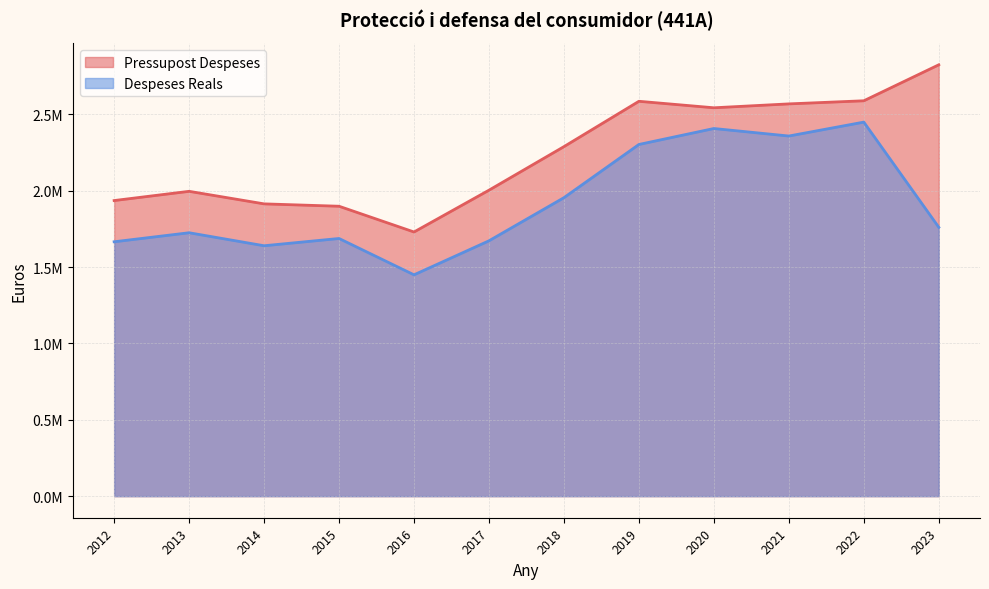

How many lines are shown in the chart?

2